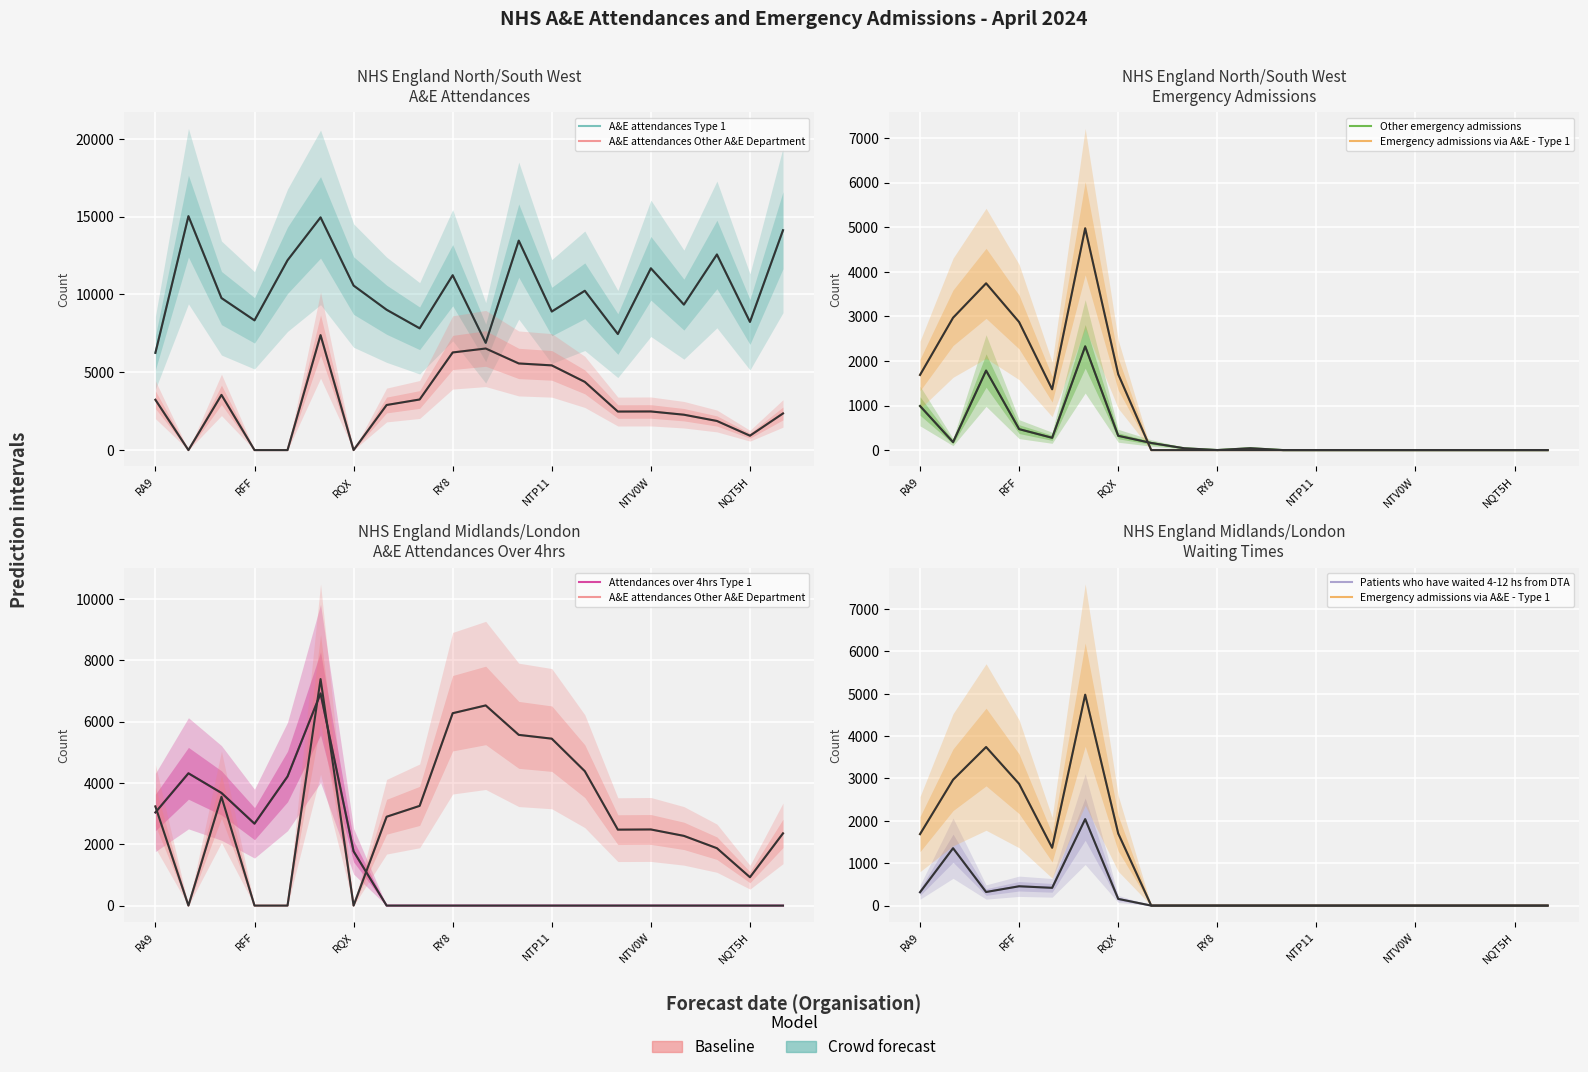

In Emergency admissions via A&E - Type 1, how many points are lower than both neighbors (excluding endpoints)?

1